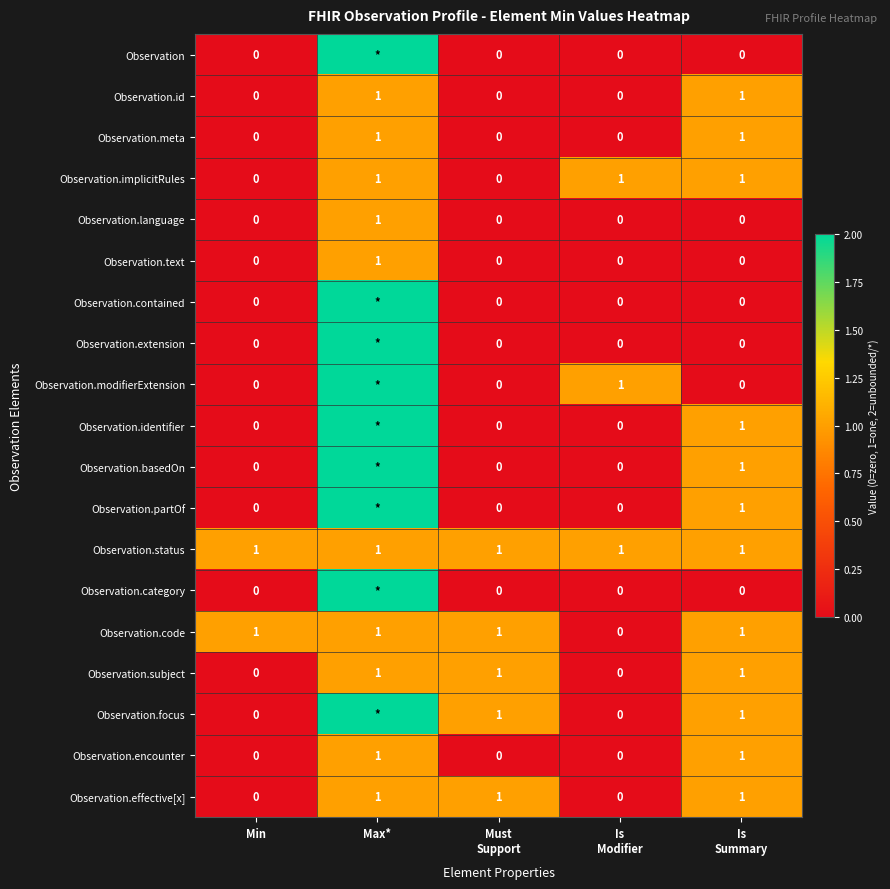

The Observation.text series shows 0 at Min. True or false?

True